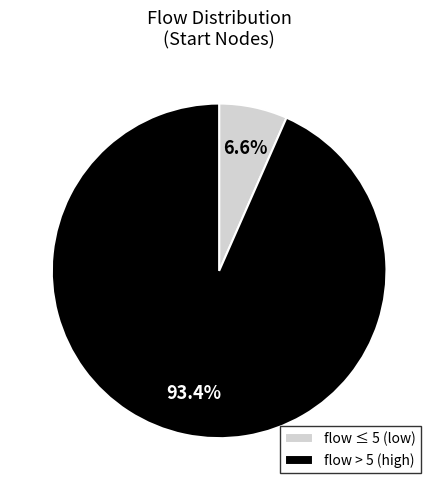

Between flow > 5 (high) and flow ≤ 5 (low), which is larger?

flow > 5 (high)